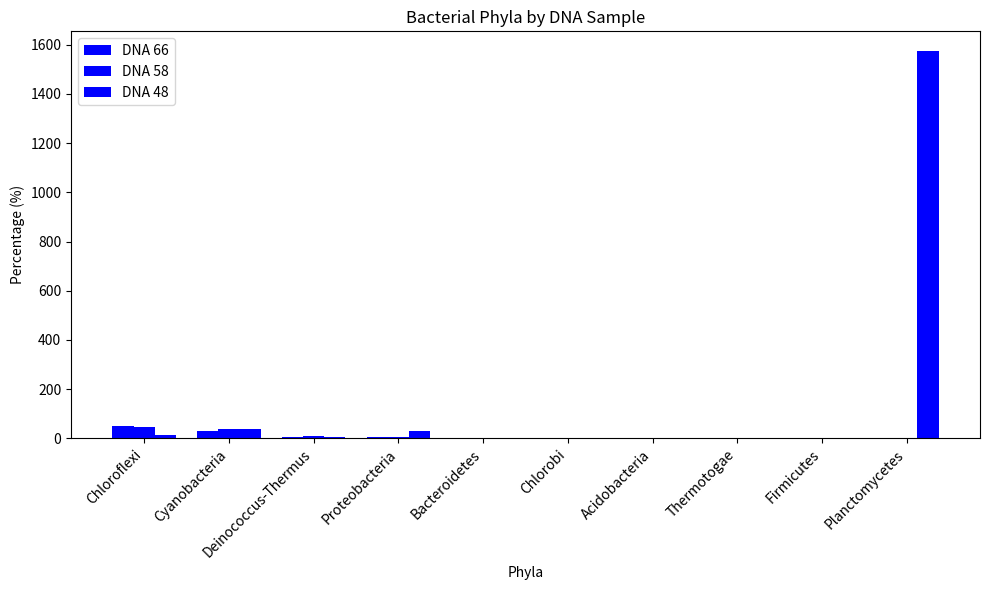

How many data points in DNA 58 are above 1?

5